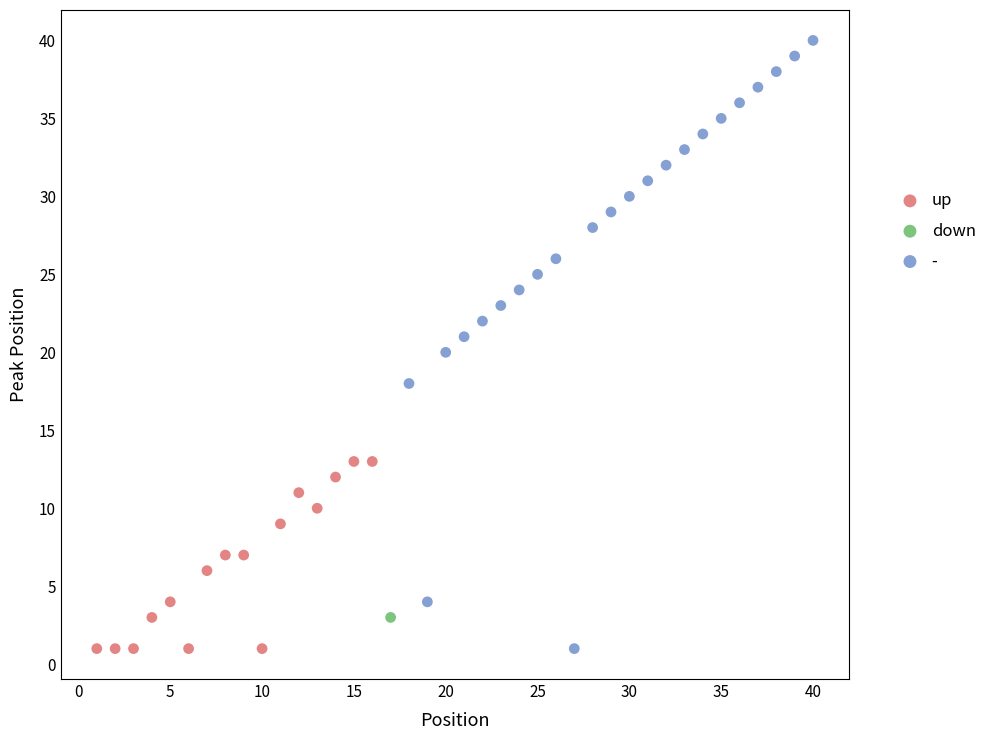

What are all the series names shown in the legend?

up, down, -